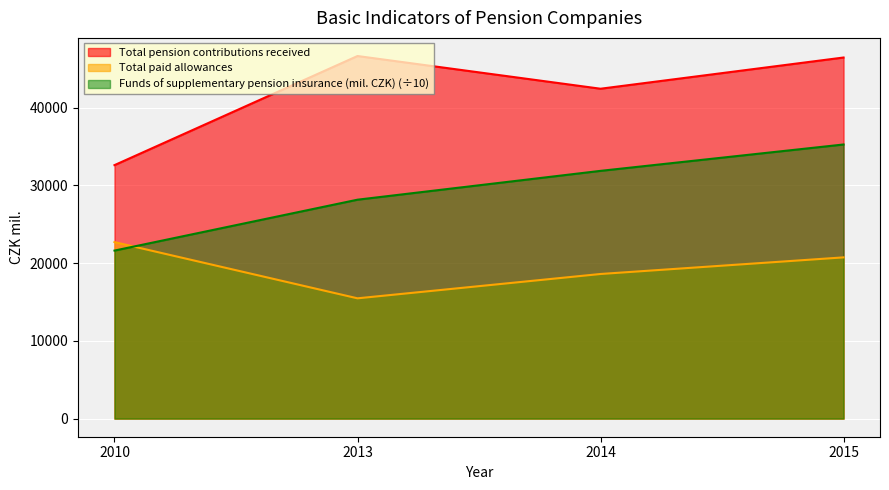

At which category does the chart reach its peak across all series?

2013